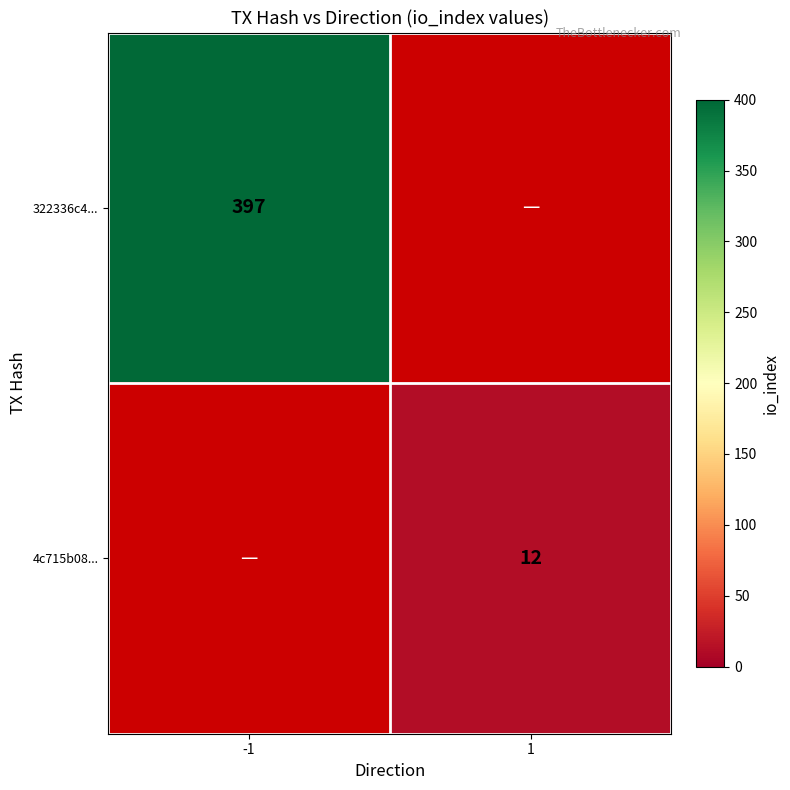

Is the value of 4c715b08... at 1 greater than the value of 322336c4... at -1?

No